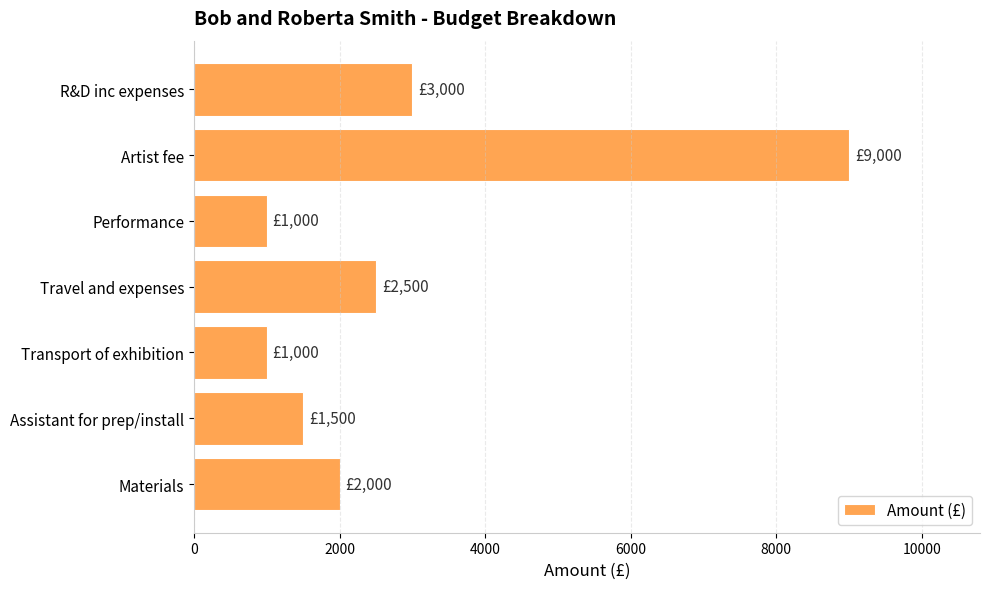

What is the change in value from Transport of exhibition to Assistant for prep/install?

+500